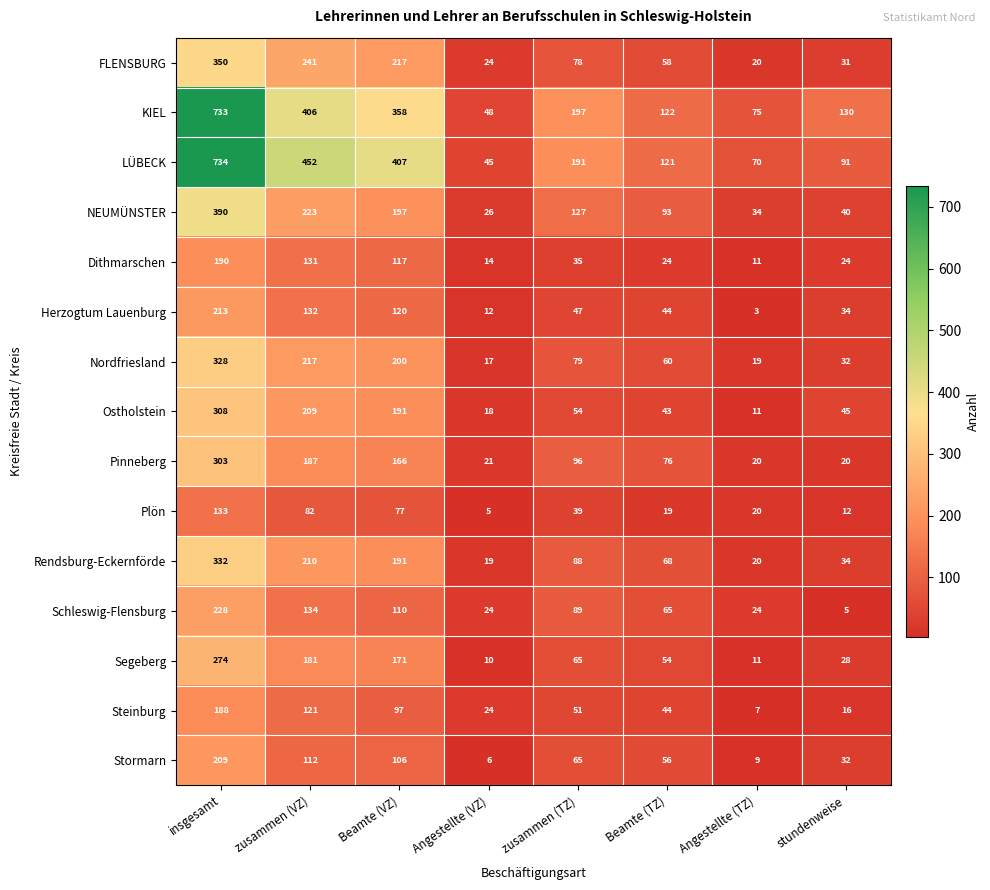

What is the difference between the Dithmarschen values at Beamte (TZ) and zusammen (VZ)?

107